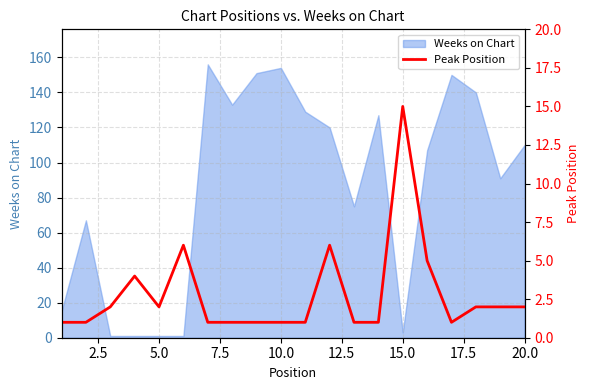

Reading right to left, list all the values displayed in this chart.

2	2	2	1	5	15	1	1	6	1	1	1	1	1	6	2	4	2	1	1